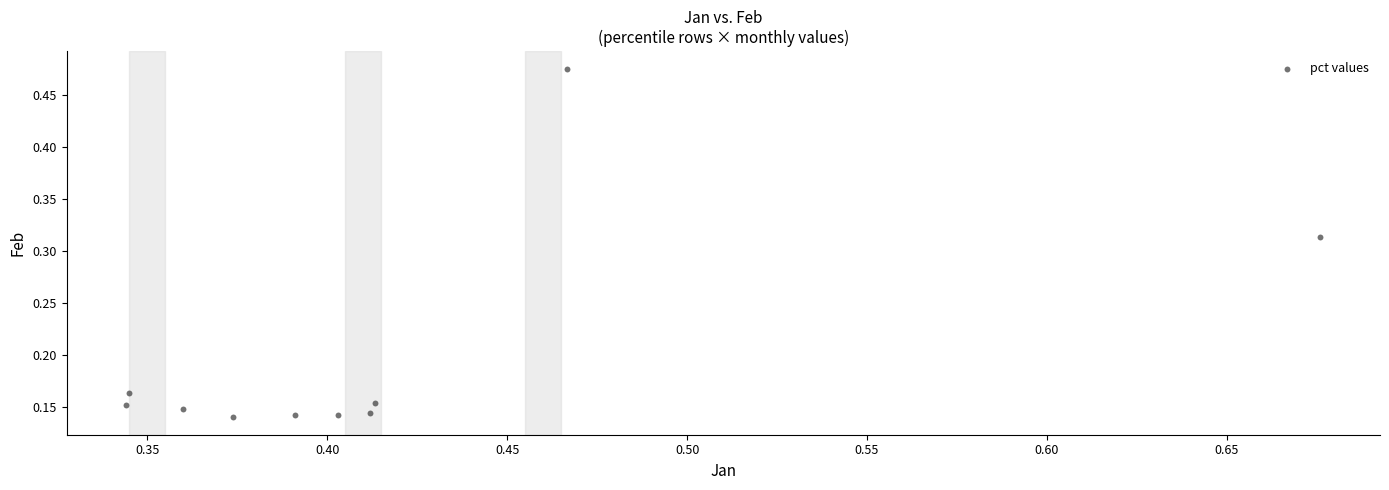

What is the average X value?

0.4